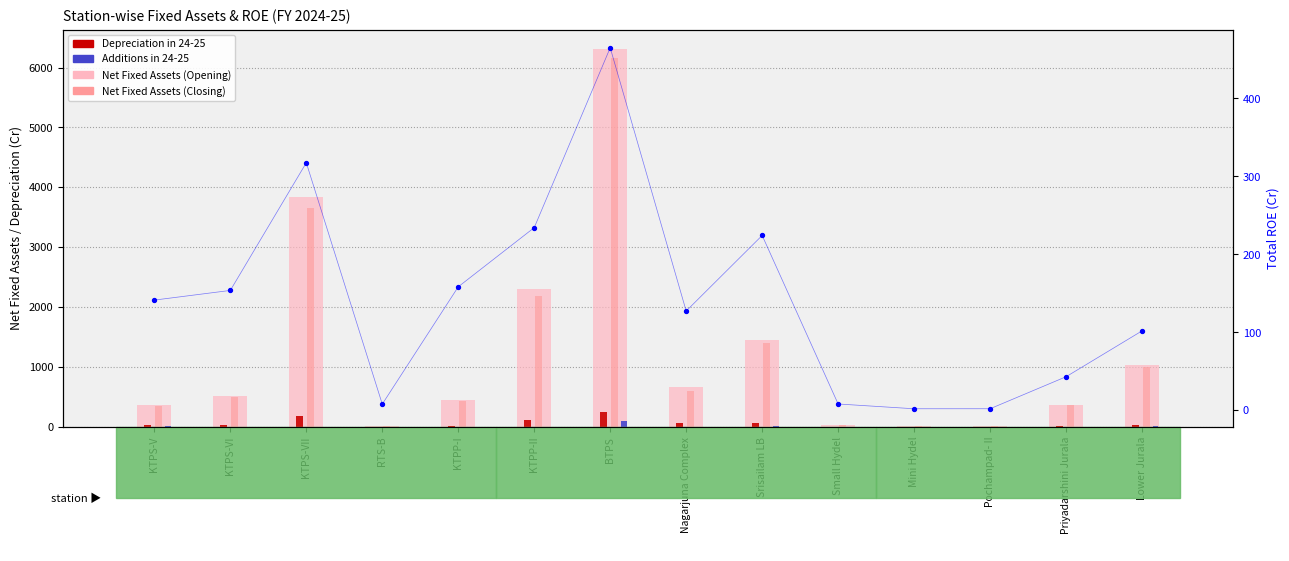

At which category is the sum across all series the highest?

BTPS